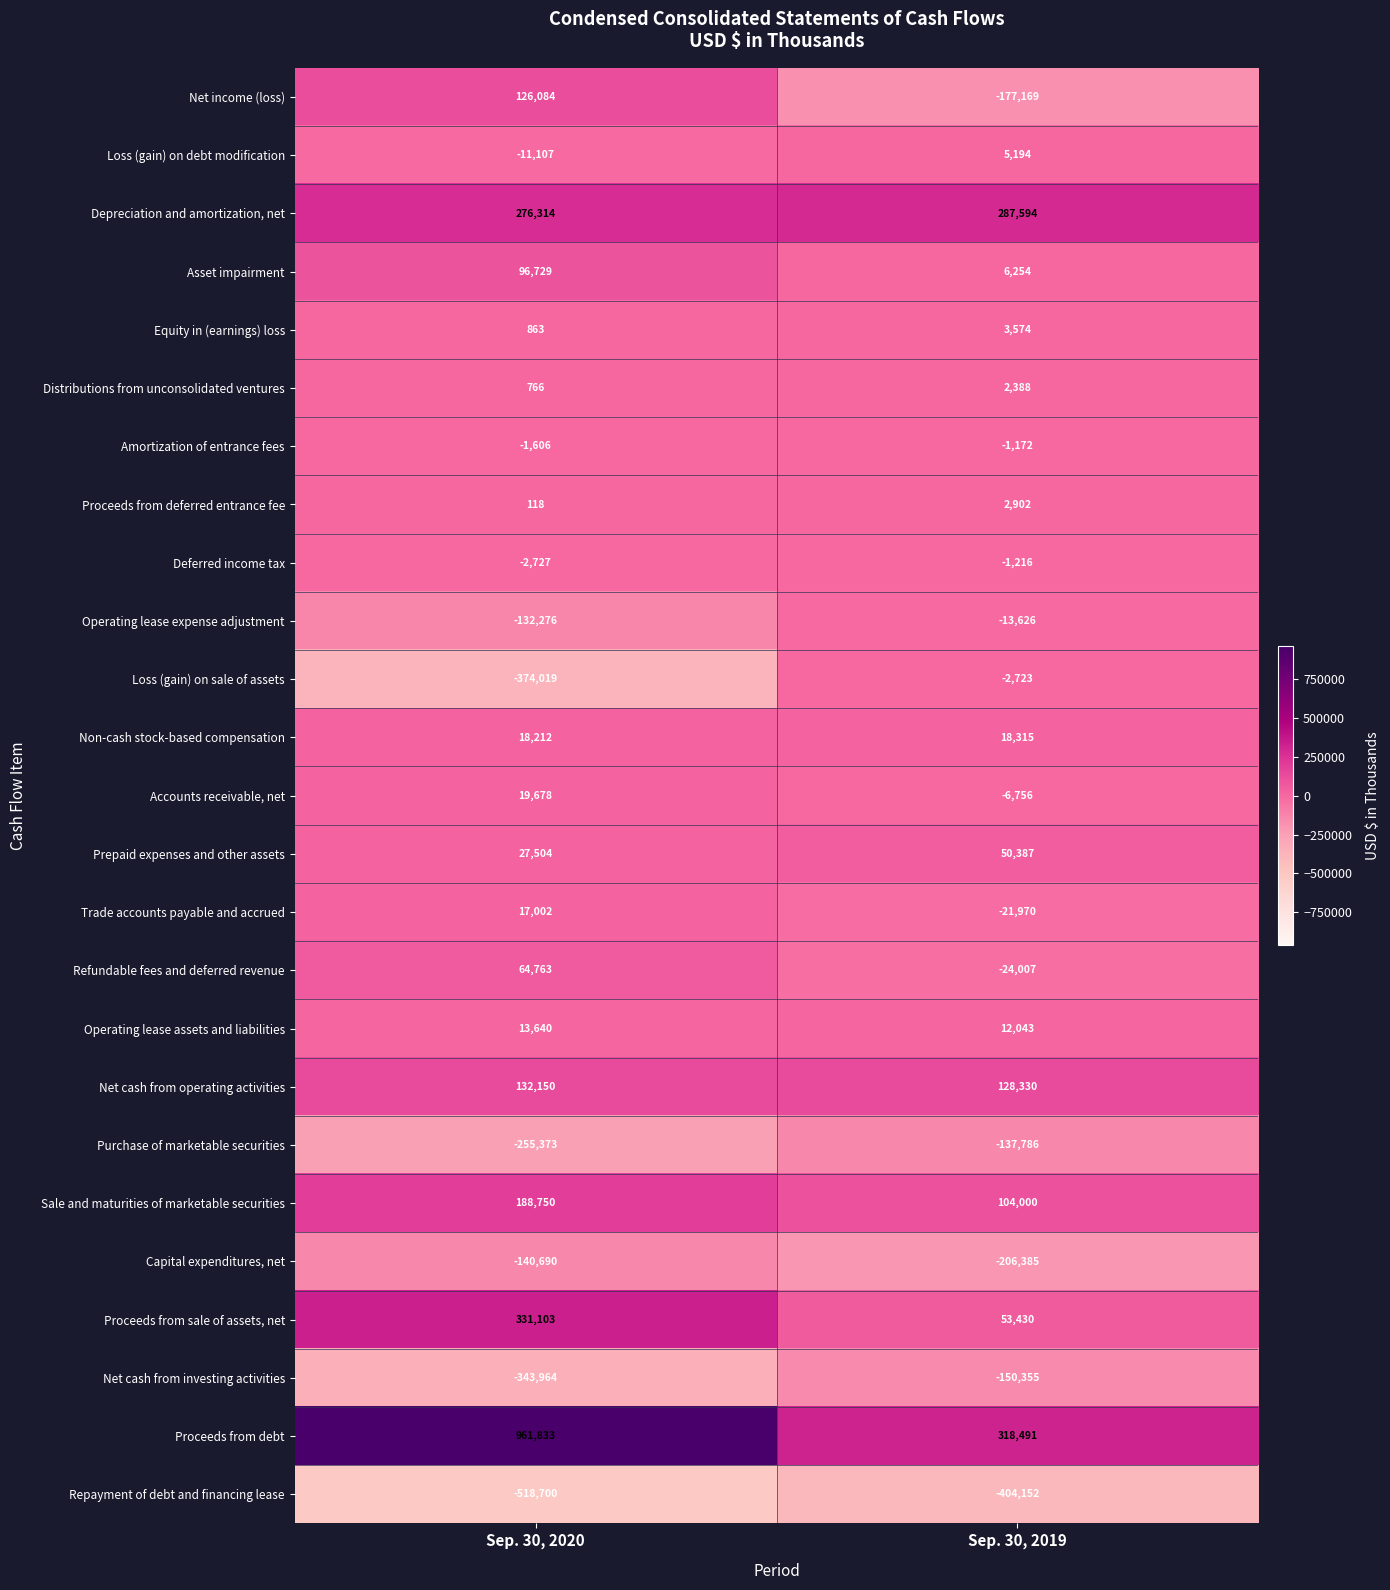

At how many categories does at least one series exceed 714498?

1